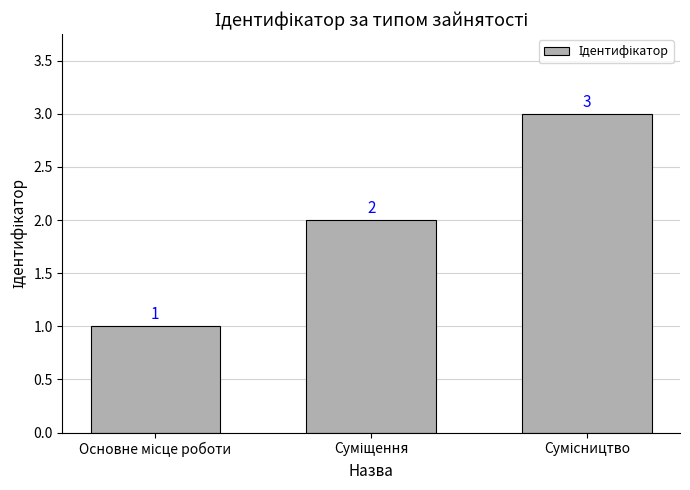

What is the maximum value shown in the chart?

3